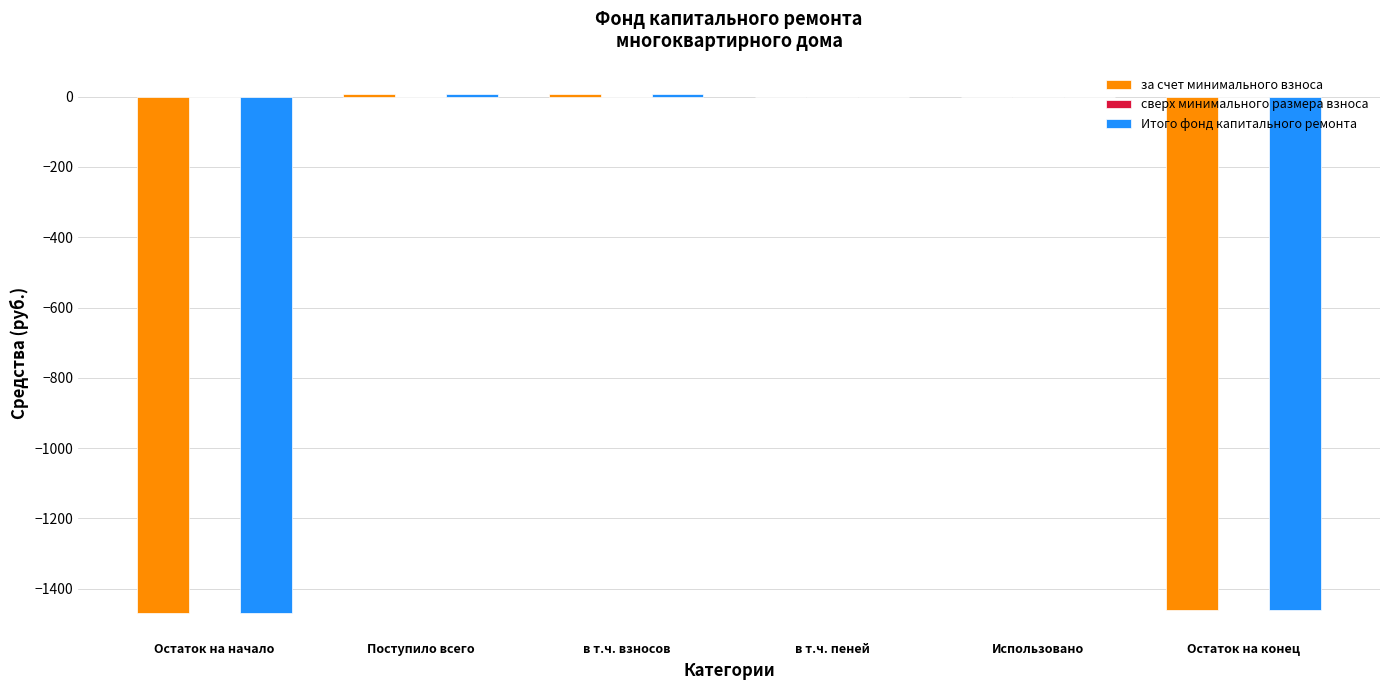

What is the sum of the за счет минимального взноса values at Остаток на конец and Остаток на начало?

-2928.7